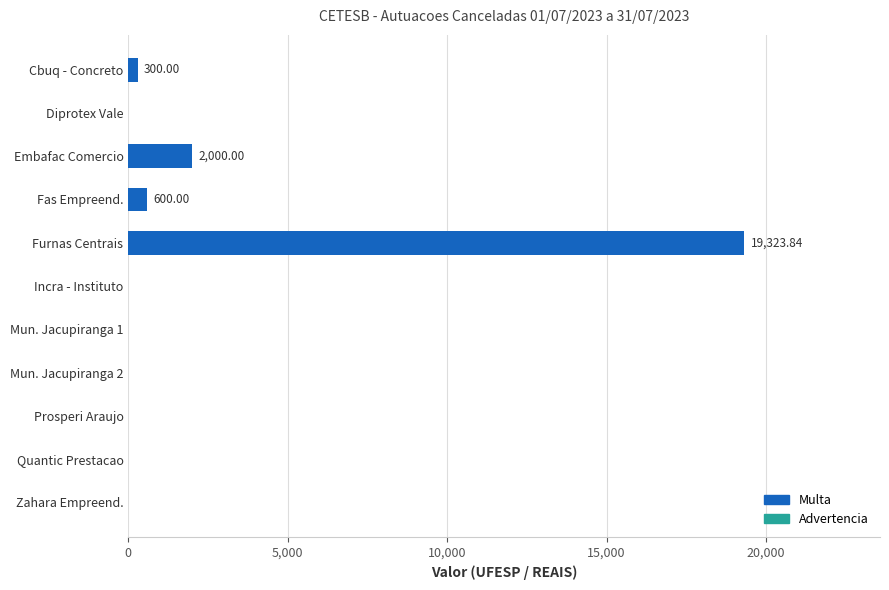

Between Mun. Jacupiranga 1 and Embafac Comercio, which is larger?

Embafac Comercio